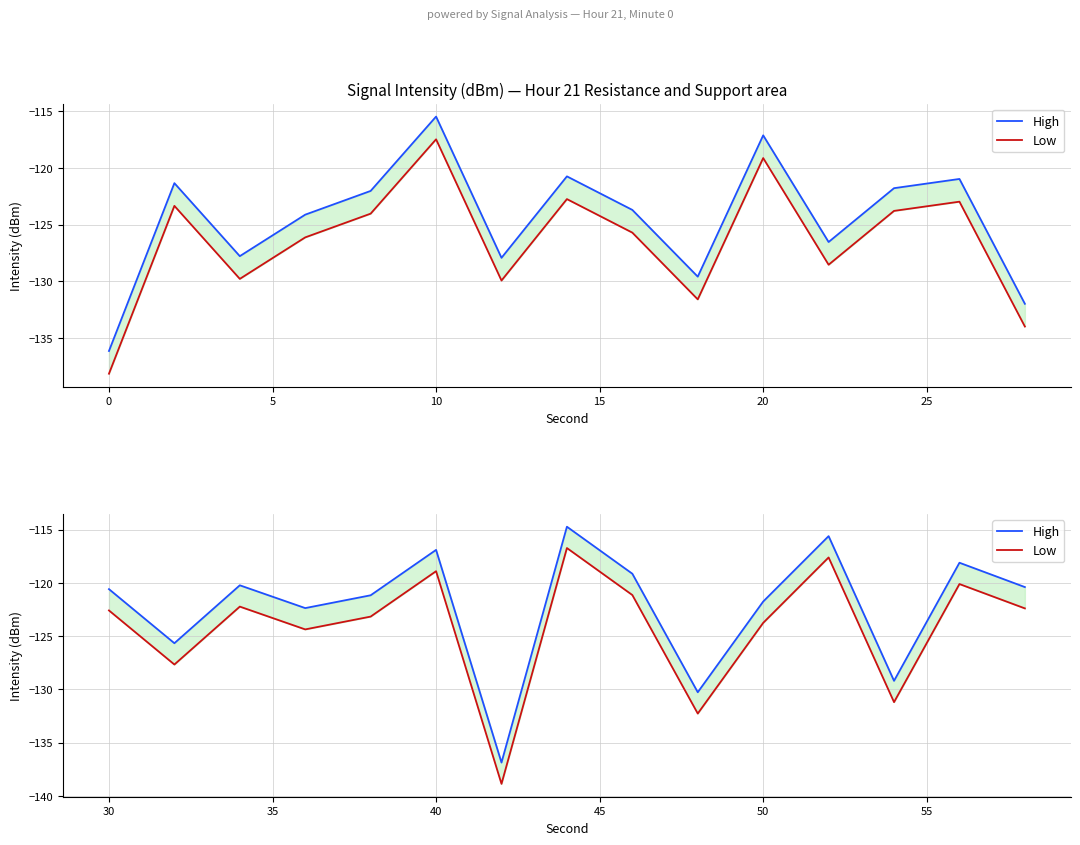

Is the value of Low at 15 greater than the value of High at 5?

No